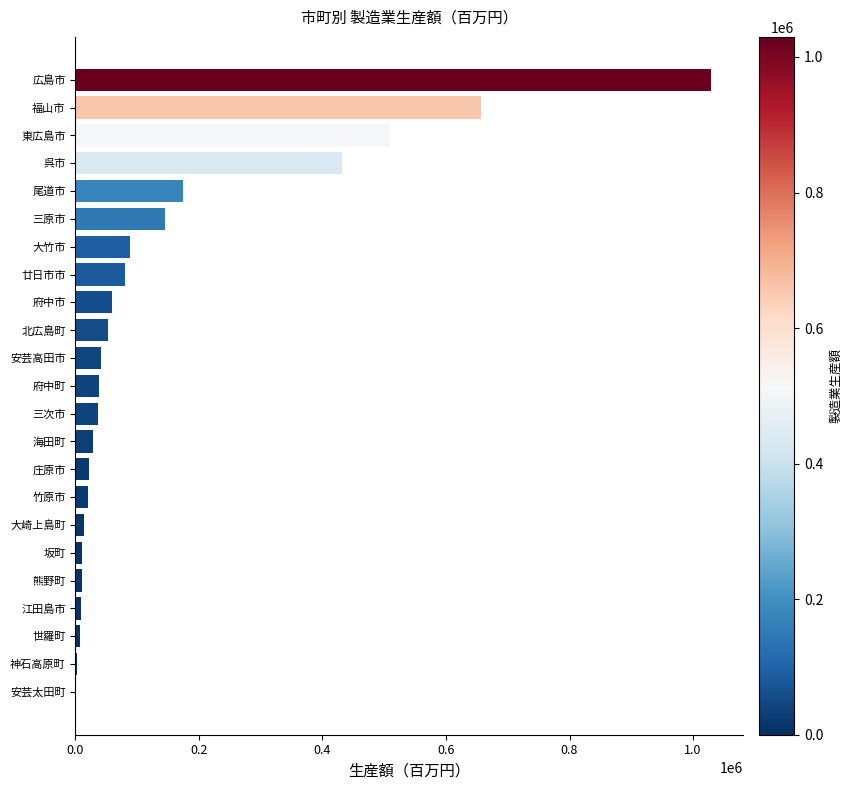

Is it true that the value at 呉市 is 431770?

True